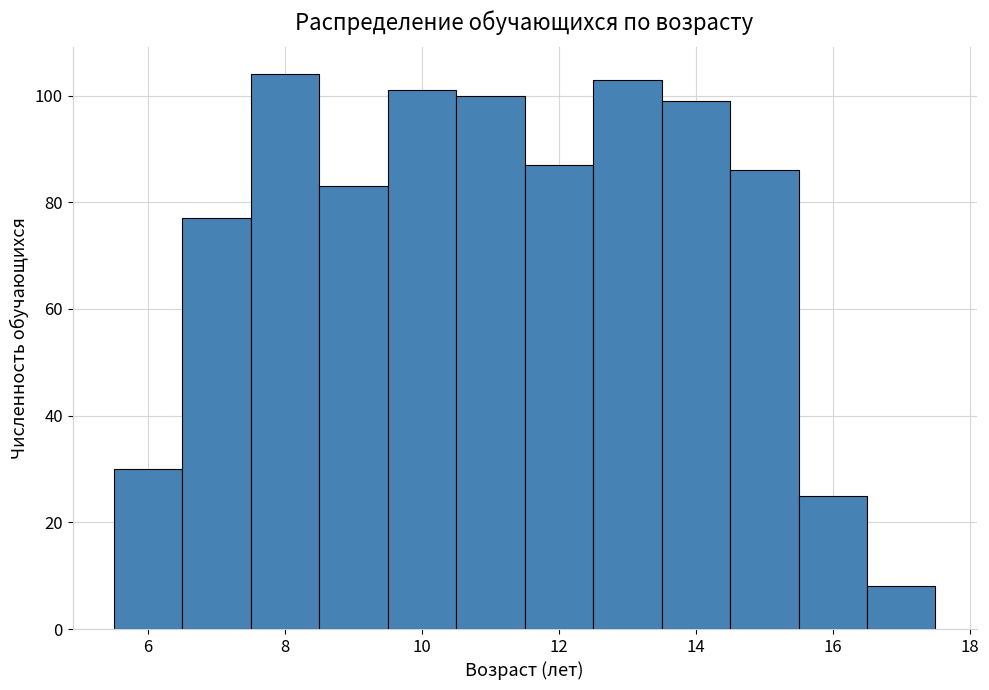

Reading left to right, list every bar in this chart as the range it spans on the x-axis followed by its height. Neither the bar edges nor the heights are printed on the chart, so give them approximately, as read against the axes.

5.5 to 6.5: 30
6.5 to 7.5: 78
7.5 to 8.5: 104
8.5 to 9.5: 84
9.5 to 10.5: 102
10.5 to 11.5: 100
11.5 to 12.5: 88
12.5 to 13.5: 104
13.5 to 14.5: 100
14.5 to 15.5: 86
15.5 to 16.5: 26
16.5 to 17.5: 8